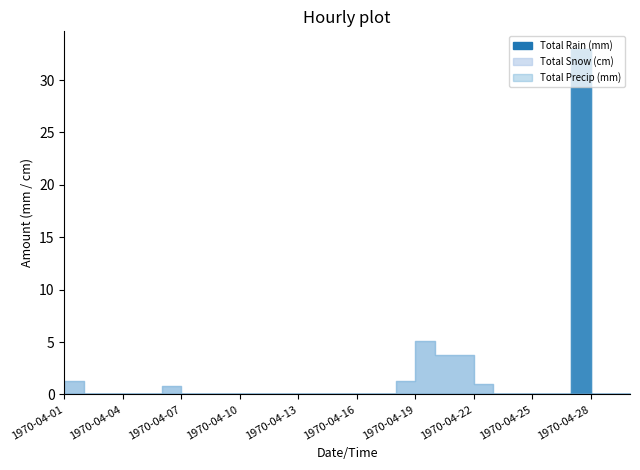

True or false: Total Rain (mm) has more than 1 points higher than both neighbors.

False